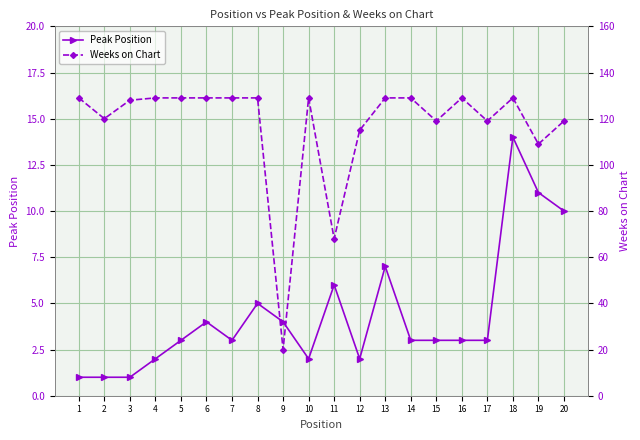

Does the chart display data point markers on the line(s)?

Yes